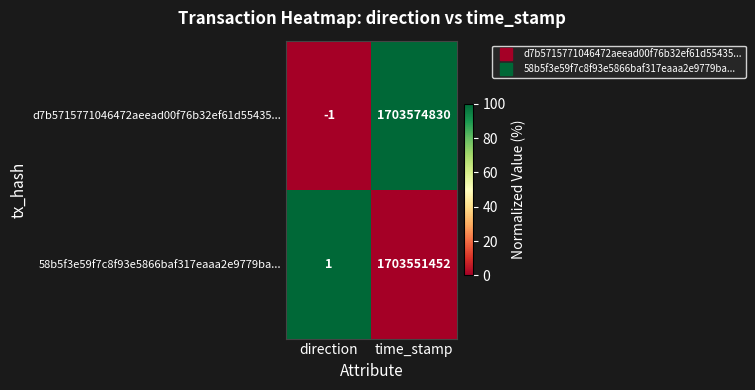

Which label corresponds to the smallest value in the chart?

direction